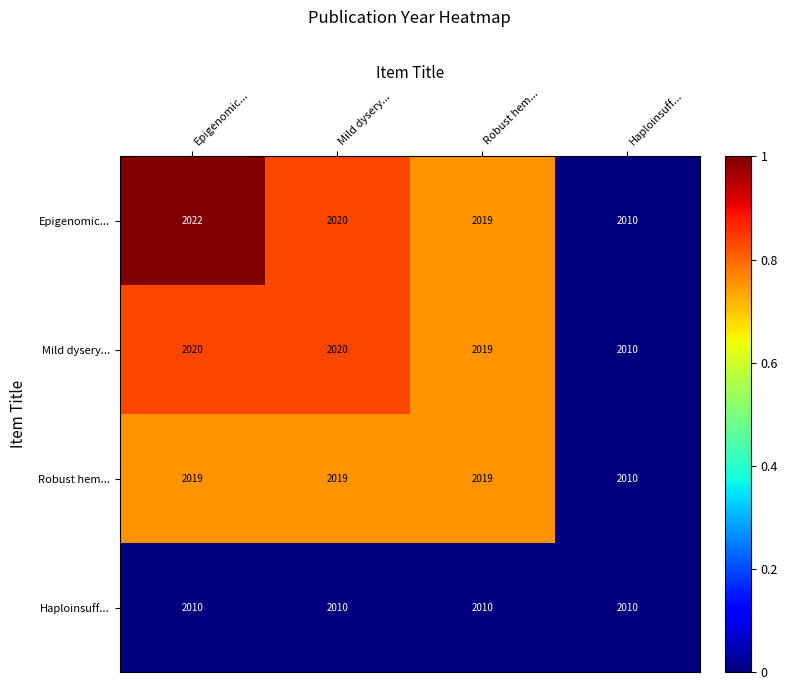

Reading right to left, extract all data points from this chart.

Epigenomic...: 2010	2019	2020	2022
Mild dysery...: 2010	2019	2020	2020
Robust hem...: 2010	2019	2019	2019
Haploinsuff...: 2010	2010	2010	2010